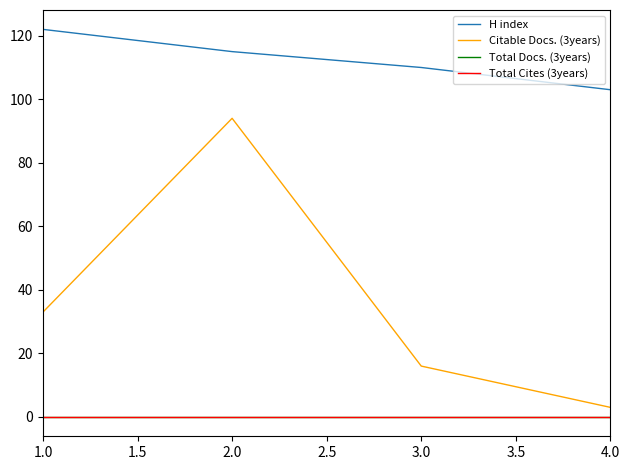

Does the chart display data point markers on the line(s)?

No